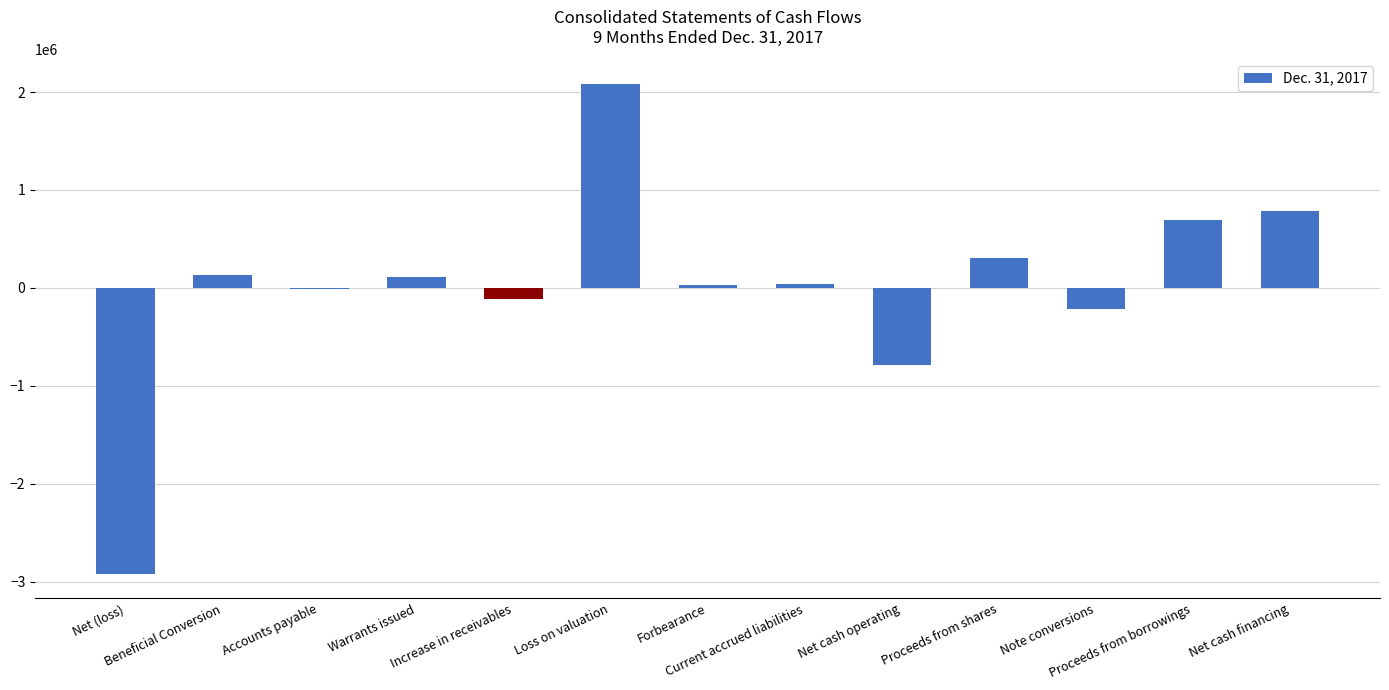

How many categories are shown in the chart?

13